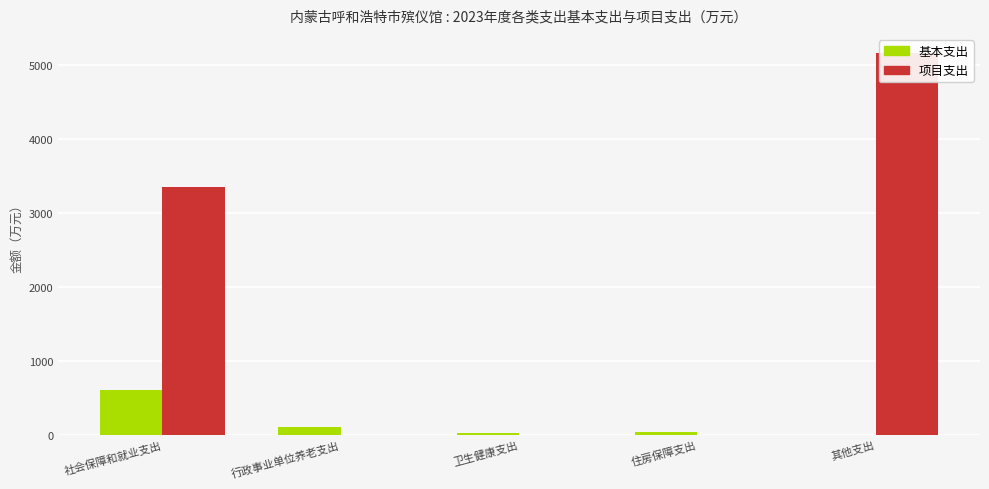

Which series changed the most between 卫生健康支出 and 其他支出?

项目支出